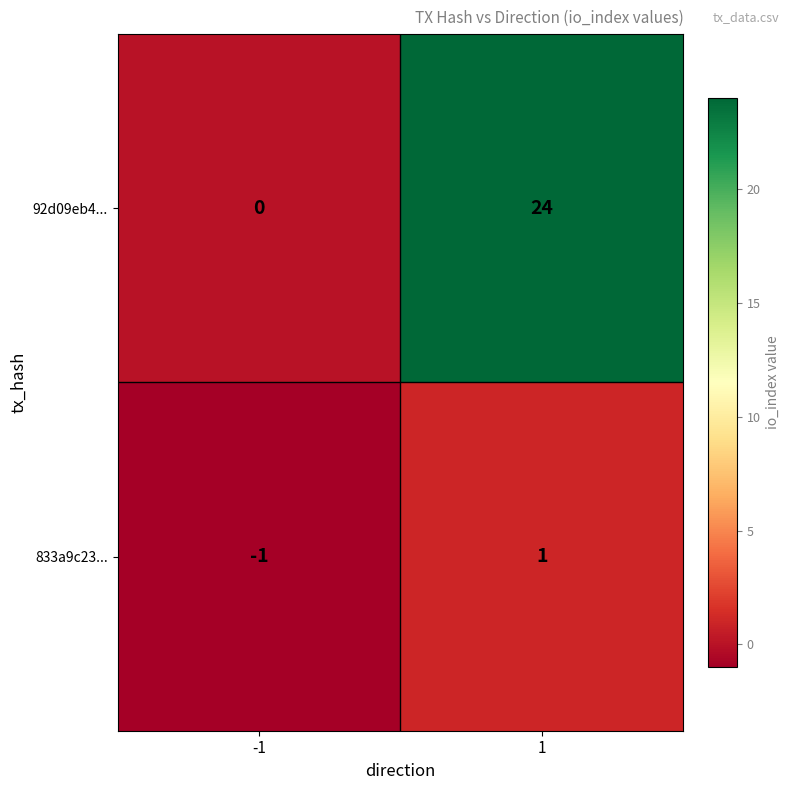

What is the sum of all 92d09eb4... values?

24